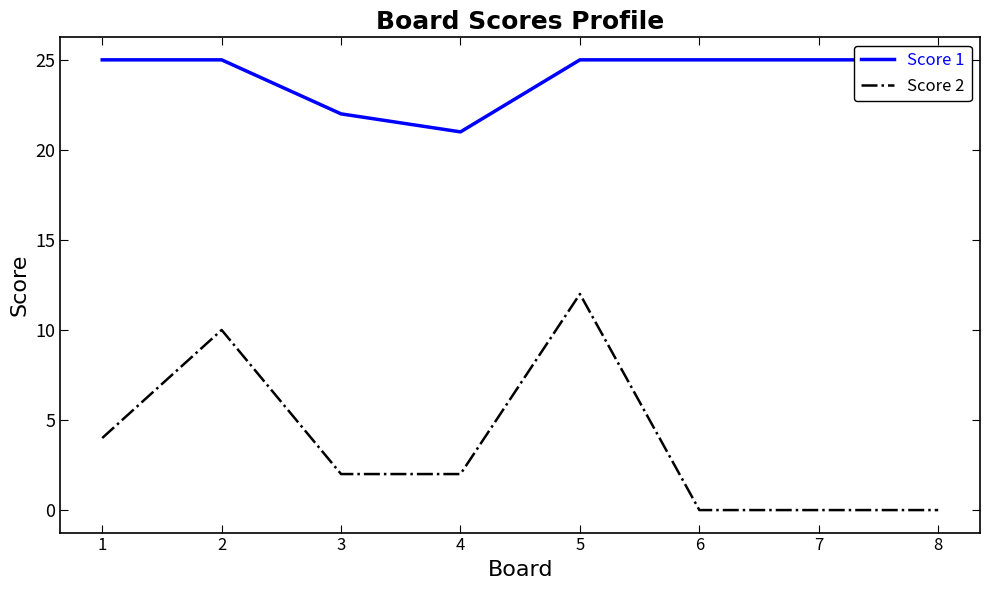

Is the value of Score 1 at 7 greater than the value of Score 2 at 7?

Yes